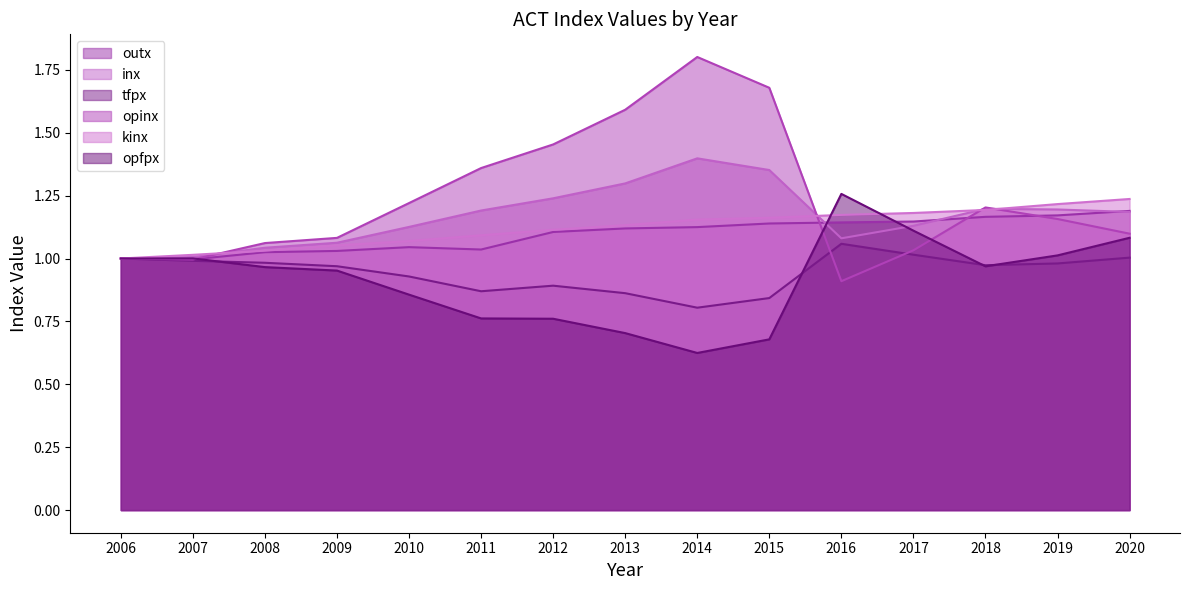

Rank the series at 2019 from lowest to highest value.

tfpx, opfpx, opinx, outx, inx, kinx